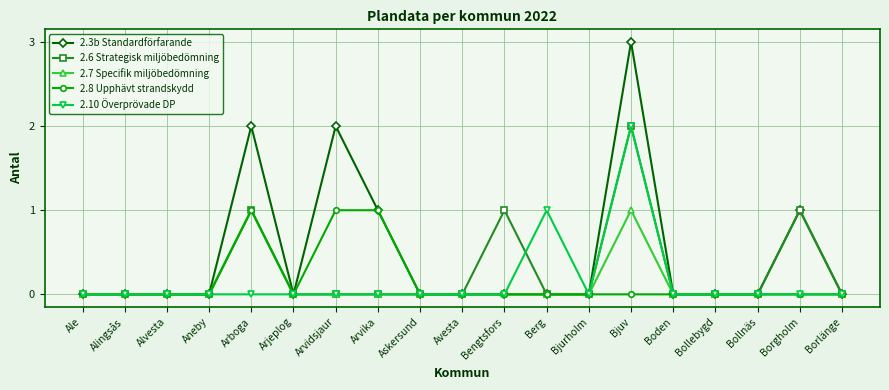

The value of 2.7 Specifik miljöbedömning at Bollnäs is 0. True or false?

True